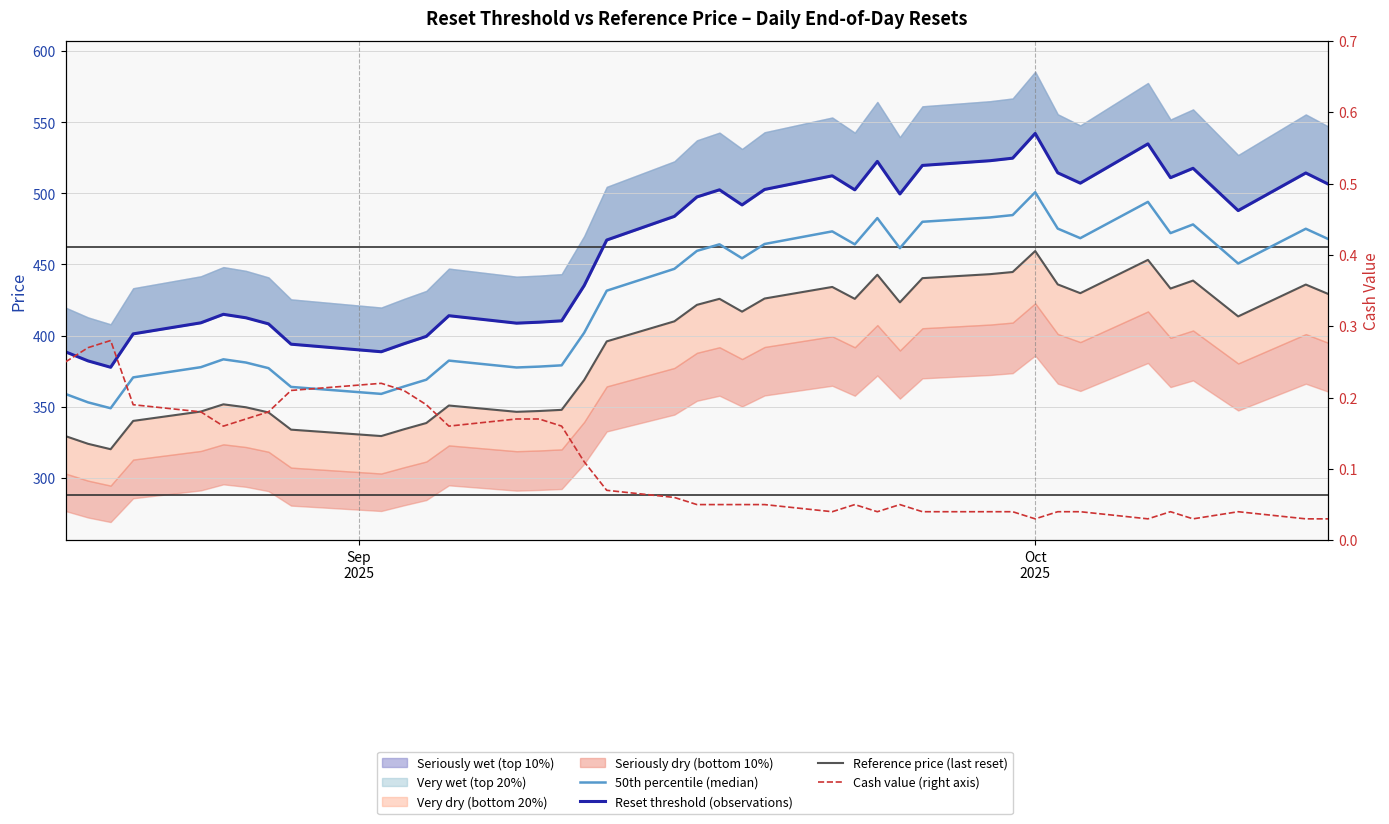

In Reset threshold (observations), how many points are higher than both neighbors (excluding endpoints)?

9